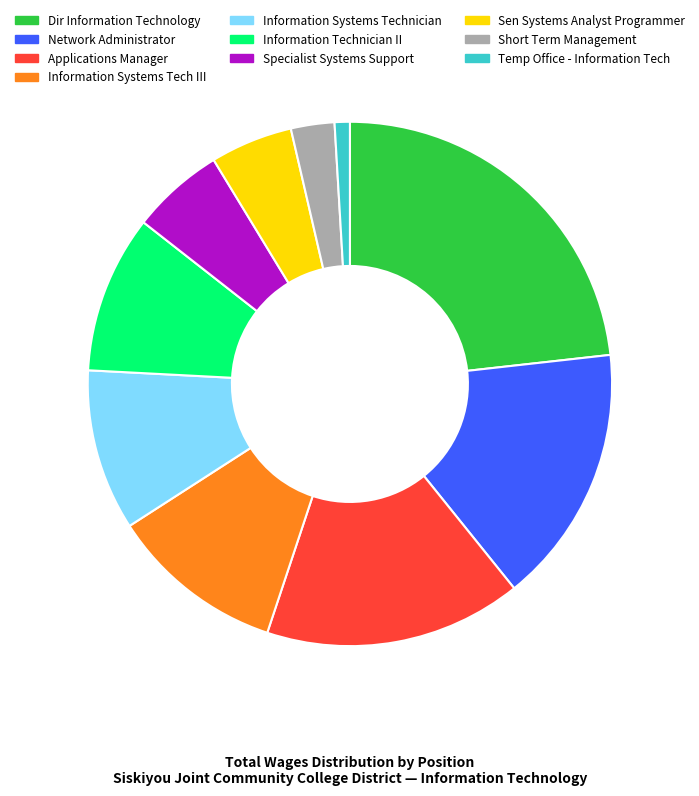

Which slice is the largest?

Dir Information Technology